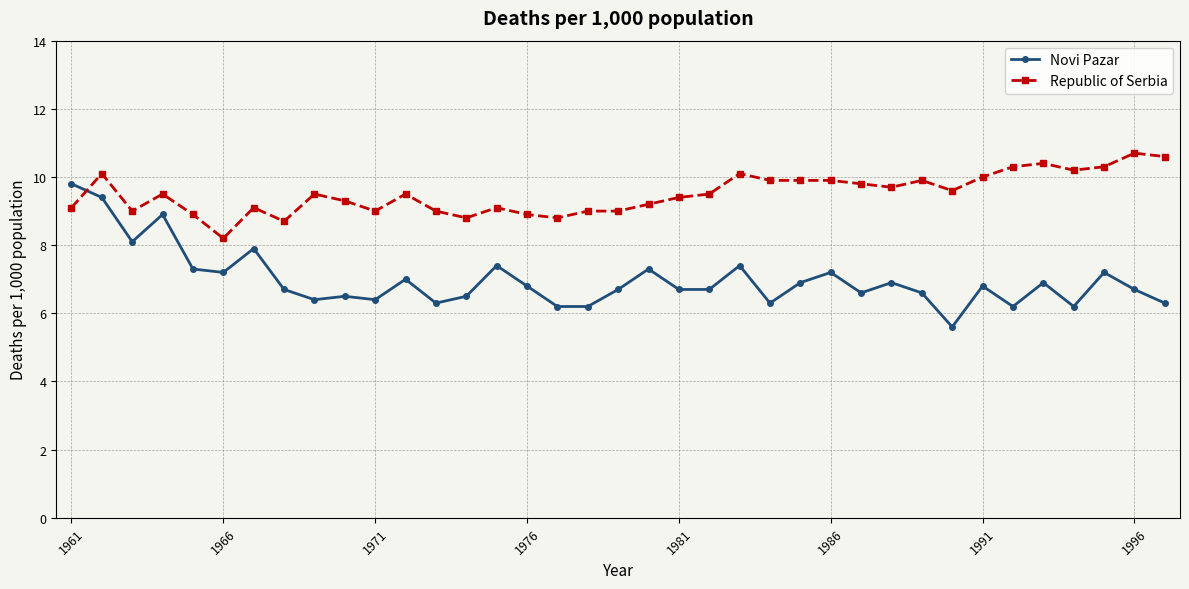

Which series has the largest total across all categories?

Republic of Serbia